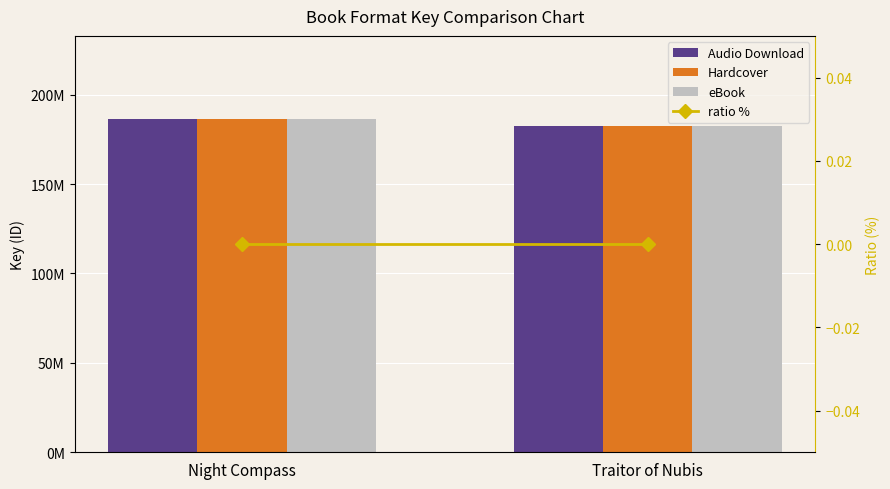

Which has a higher value, Night Compass or Traitor of Nubis?

Night Compass